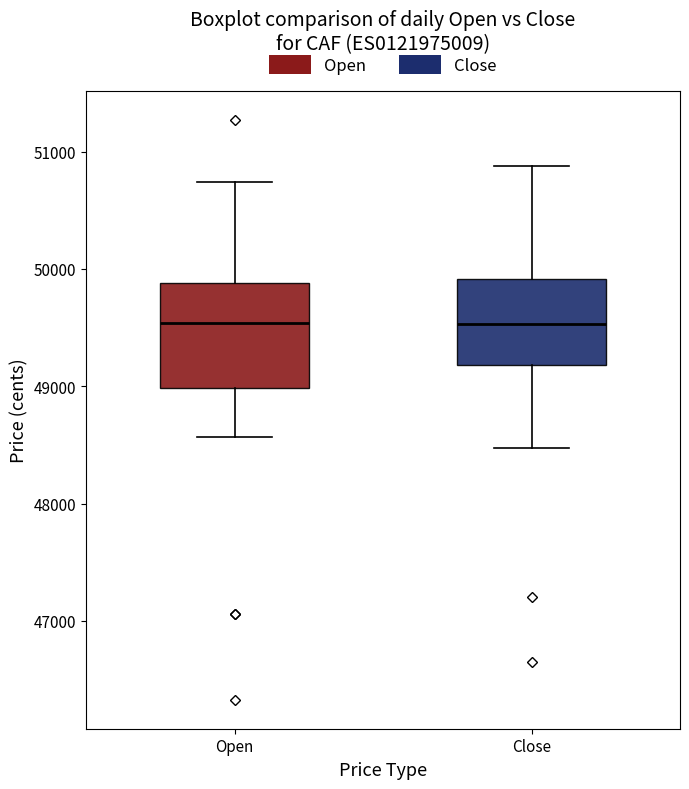

Reading left to right, read every box against the y-axis: the position of its median line, the range the box covers, and the ends of its whiskers. The values are not printed on the chart, so give them approximately, as read against the axis.

Open: median 49500, box 49000 to 49900, whiskers 48600 to 50700
Close: median 49500, box 49200 to 49900, whiskers 48500 to 50900